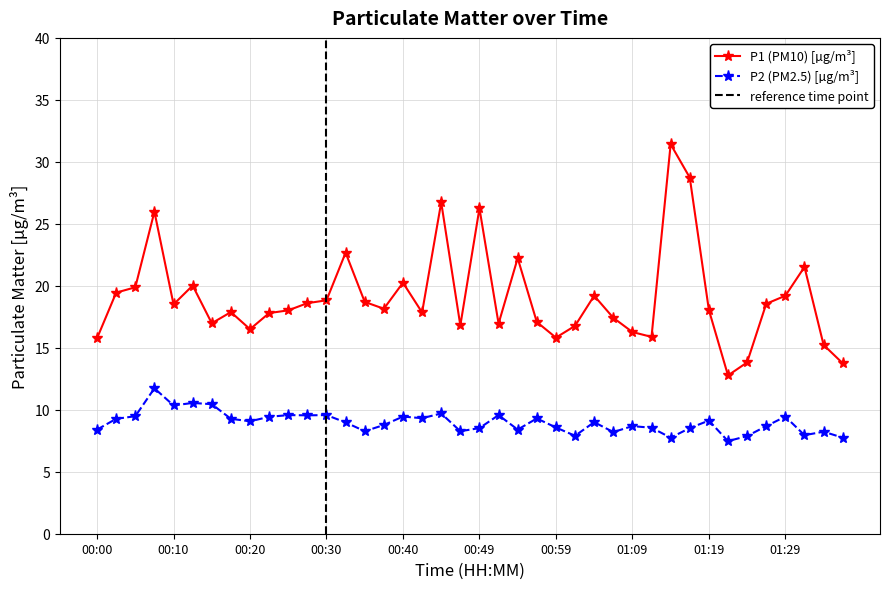

How many values in the P1 series exceed 18?

22